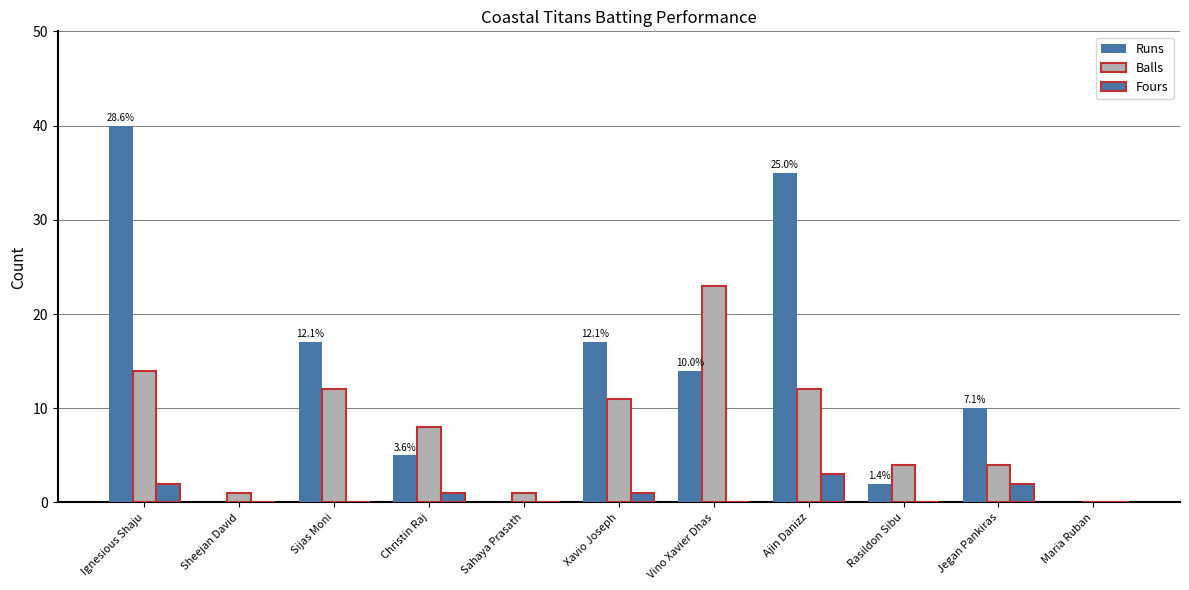

Are the bars horizontal?

No